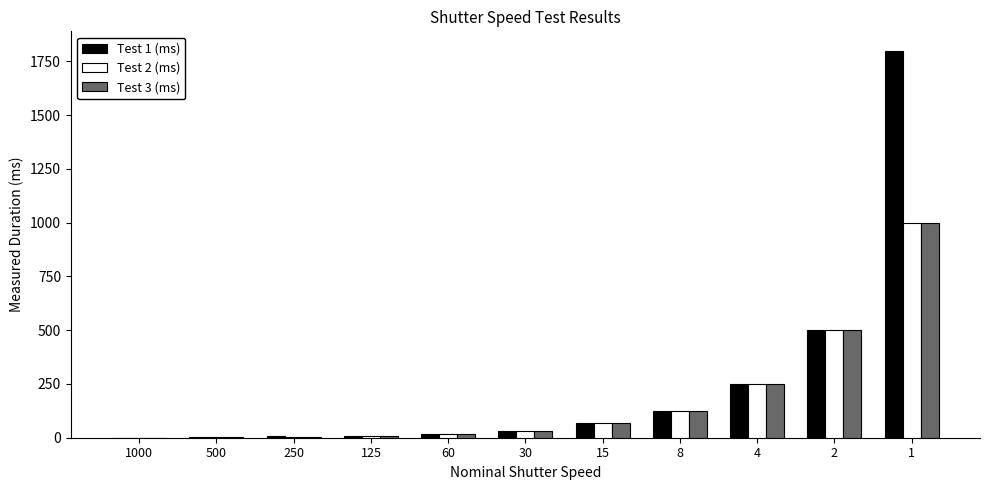

What is the sum of all Test 1 (ms) values?

2808.7